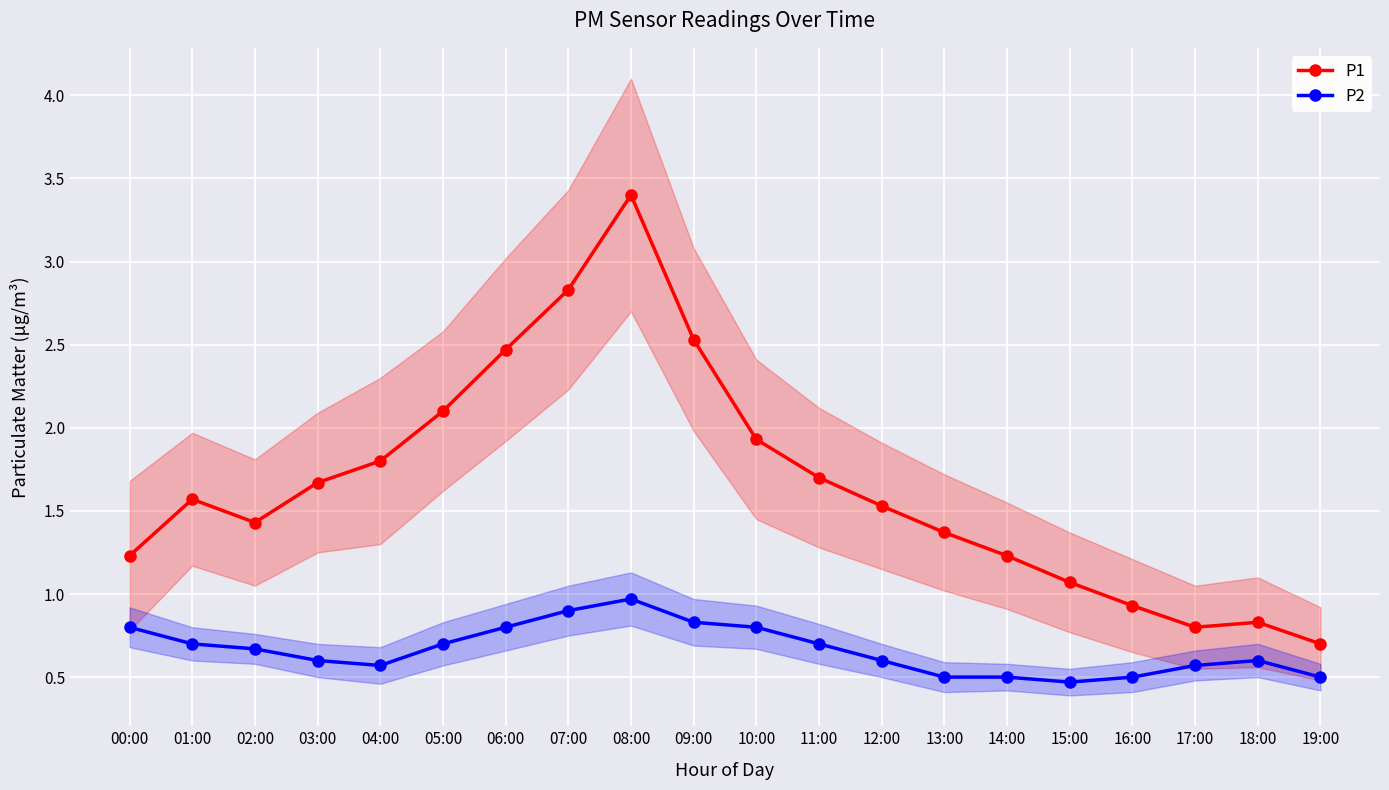

Read the P1 value at 15:00.

1.1